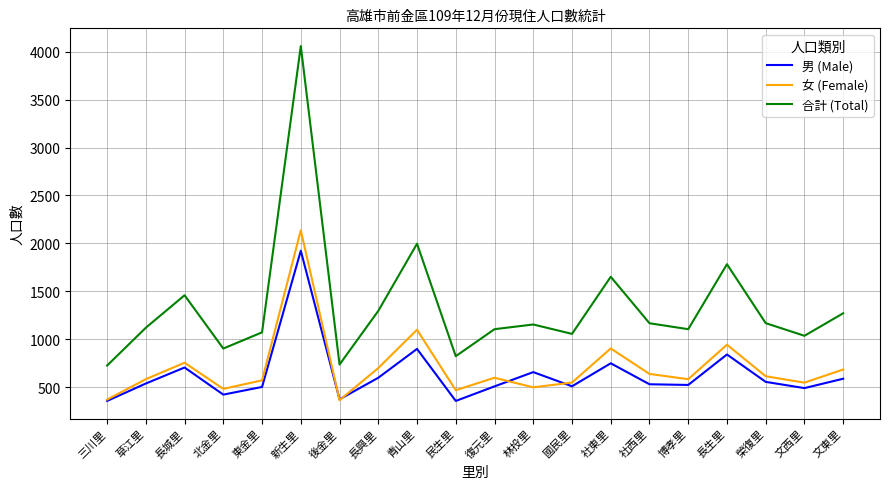

True or false: 合計 (Total) and 女 (Female) cross at least once.

False